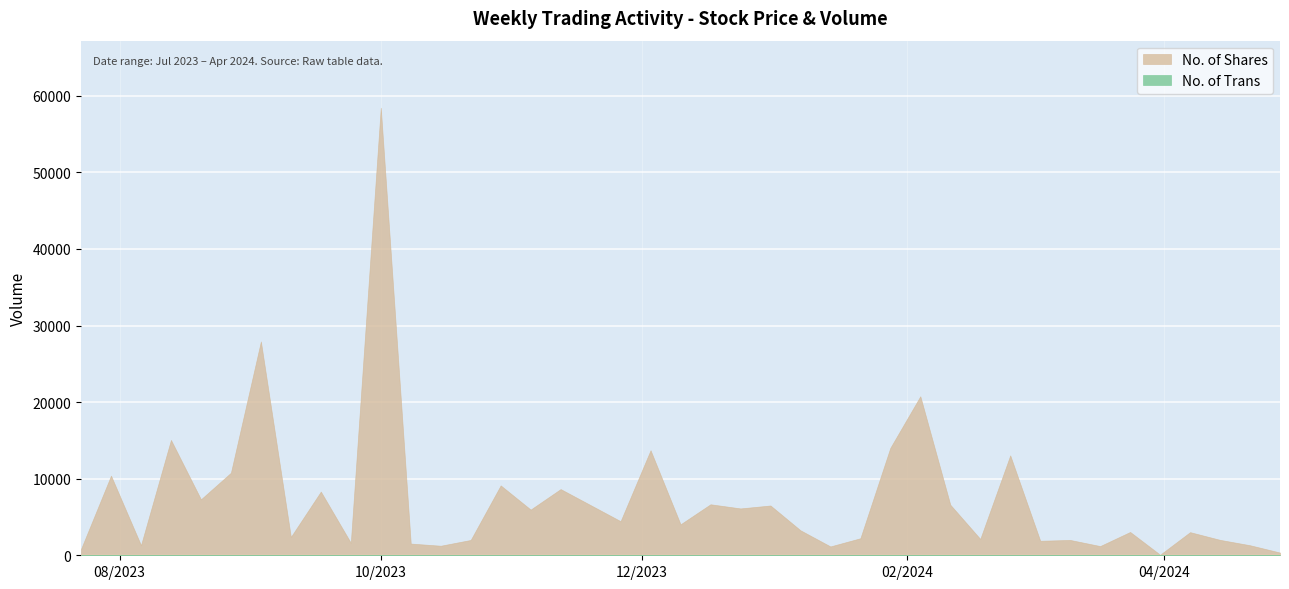

How many interior local peaks does the No. of Shares series have?

15